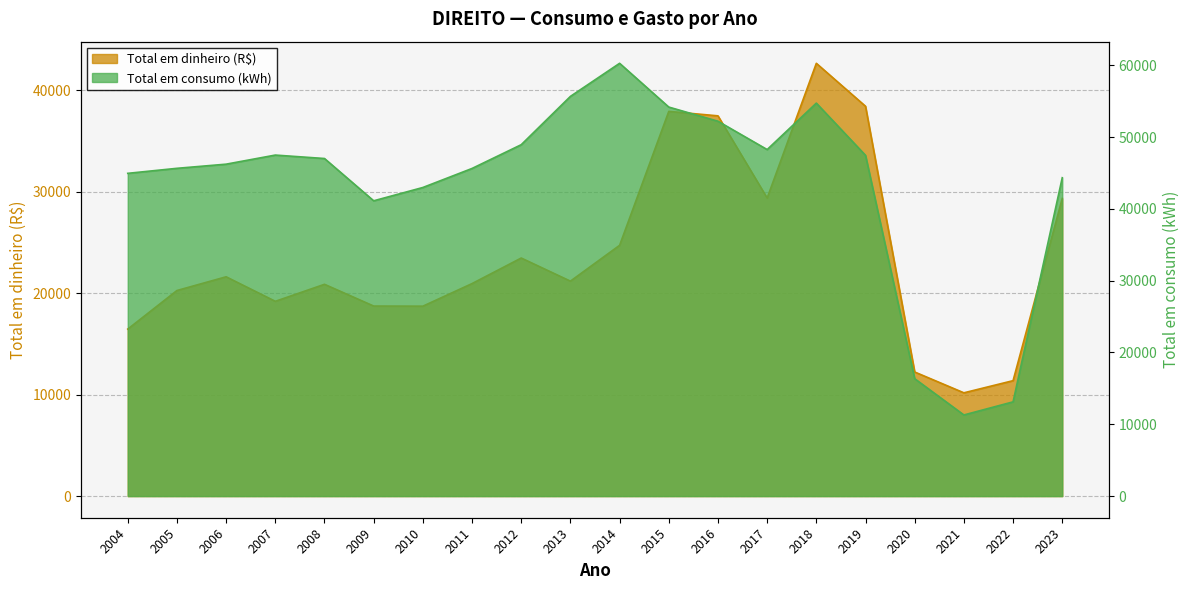

How many lines are shown in the chart?

2